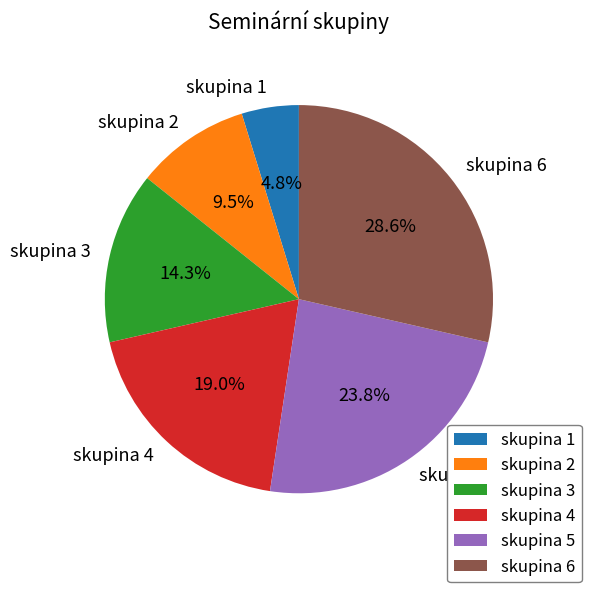

How many slices are in this pie chart?

6